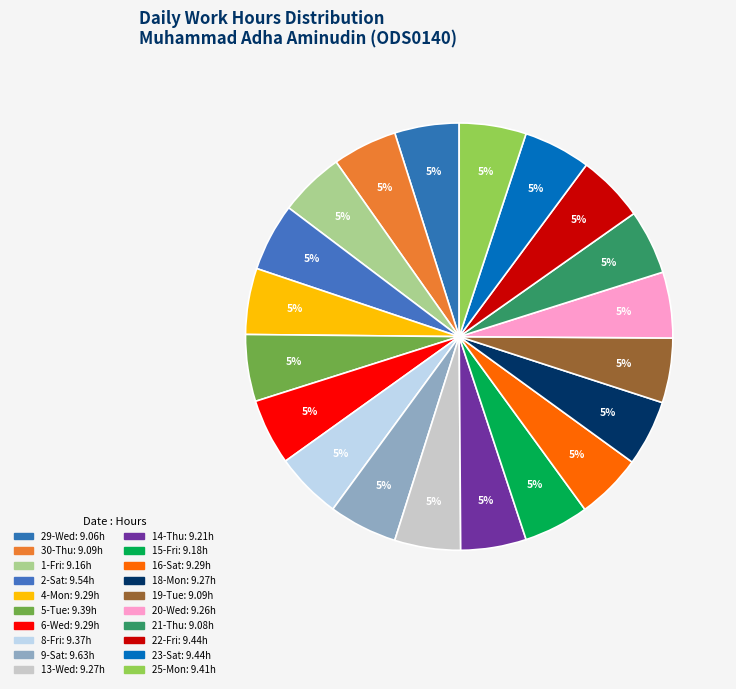

Does any single category account for the majority?

No